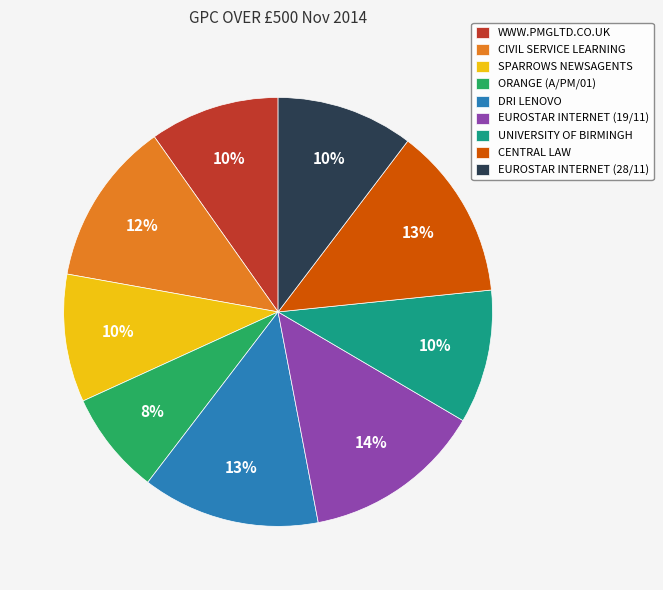

To the nearest percent, what is the combined percentage of SPARROWS NEWSAGENTS and CENTRAL LAW?

23%